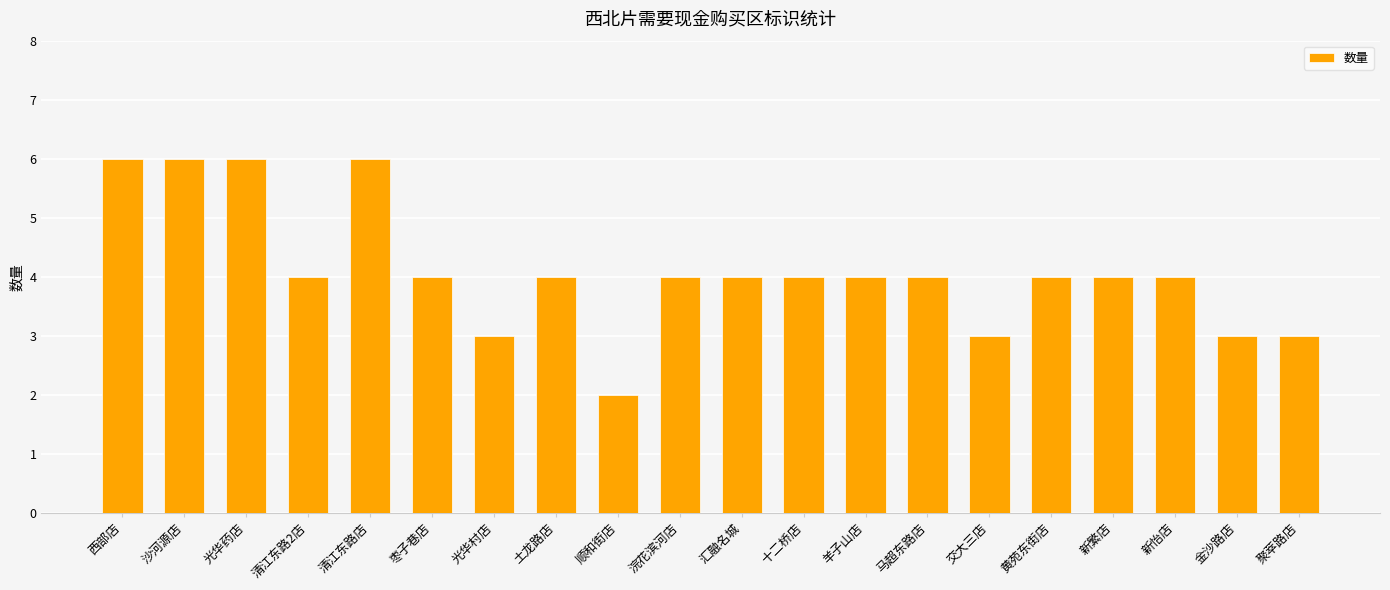

Is it true that the value at 光华药店 is 6?

True